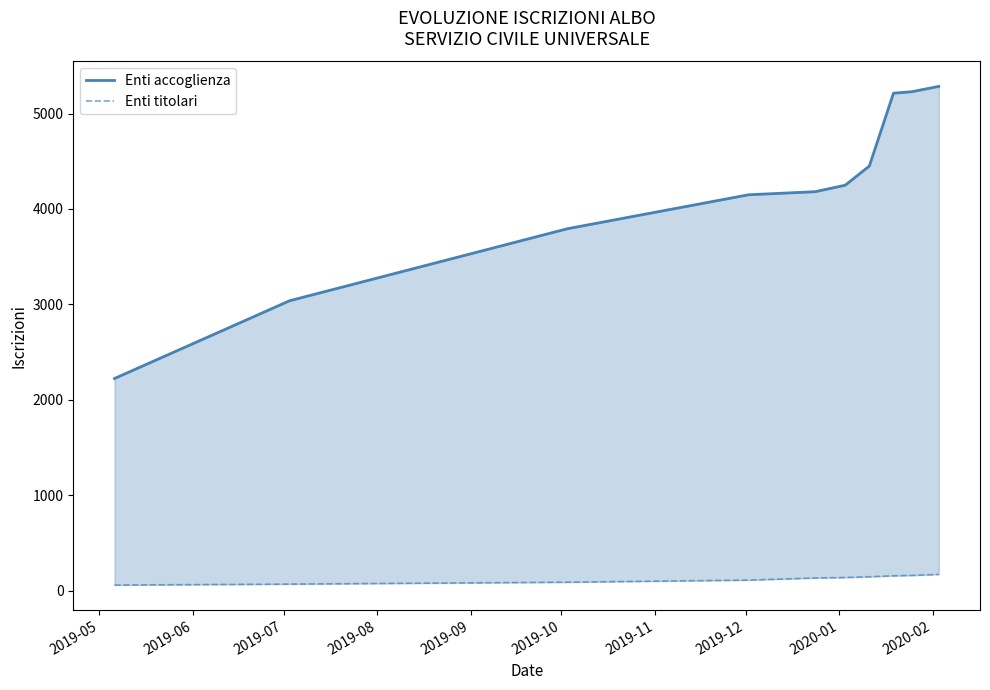

What are all the series names shown in the legend?

Enti accoglienza, Enti titolari